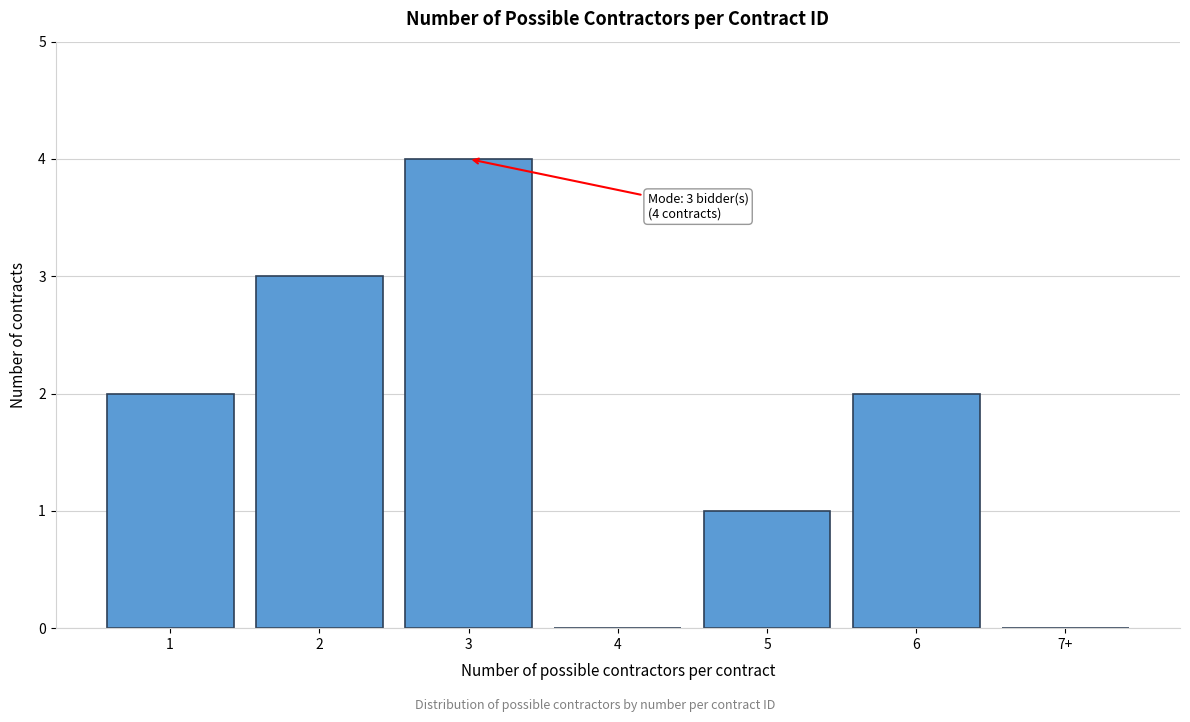

Reading right to left, transcribe all the data shown in this chart.

7+=0	6=2	5=1	4=0	3=4	2=3	1=2